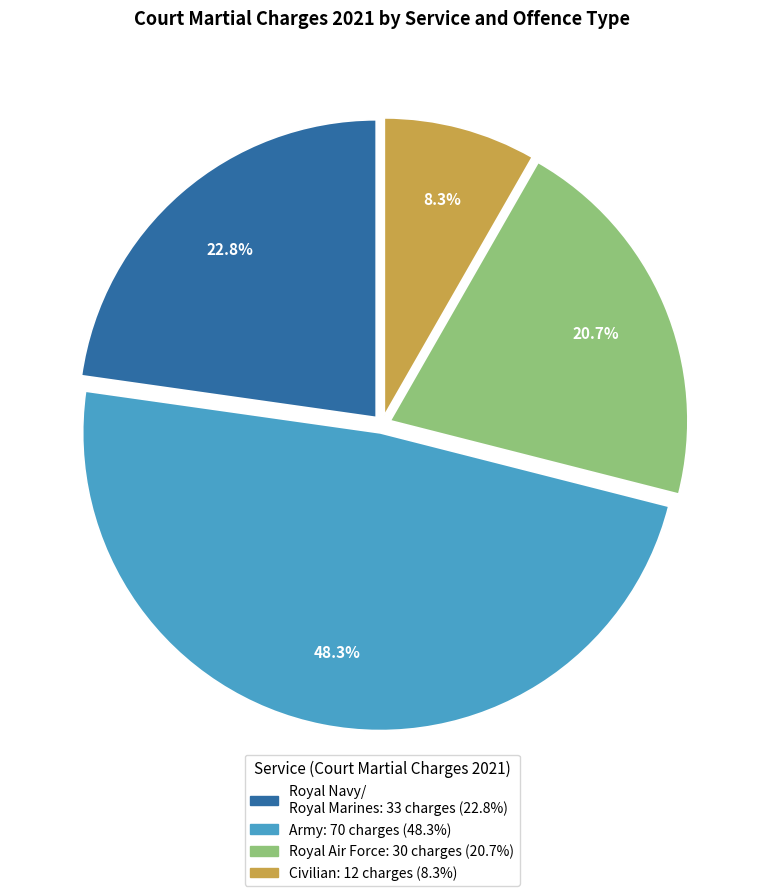

Does any single category account for the majority?

No